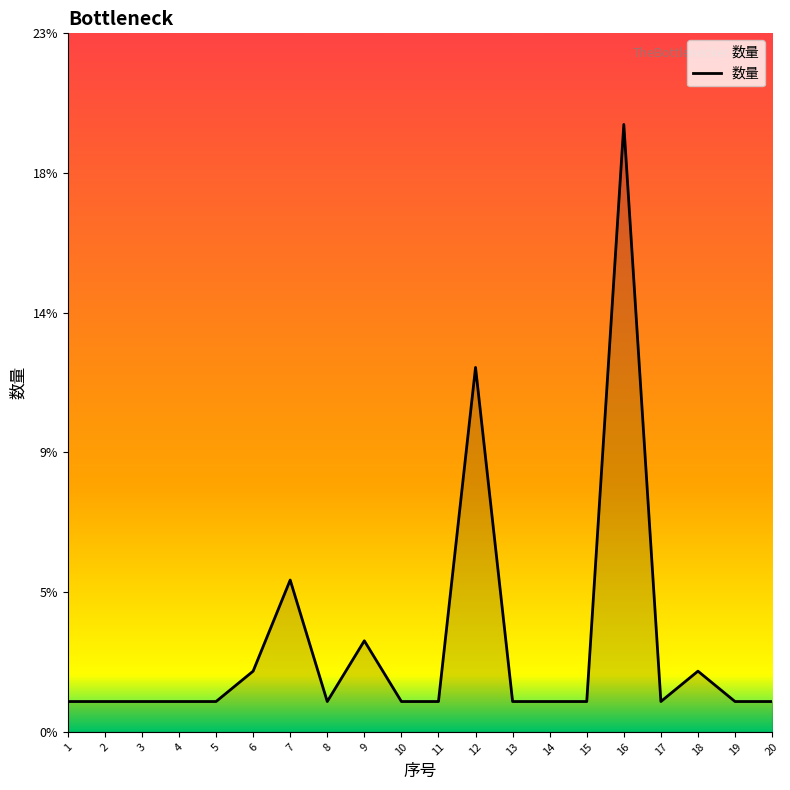

Is this an area chart (filled region under the line)?

Yes